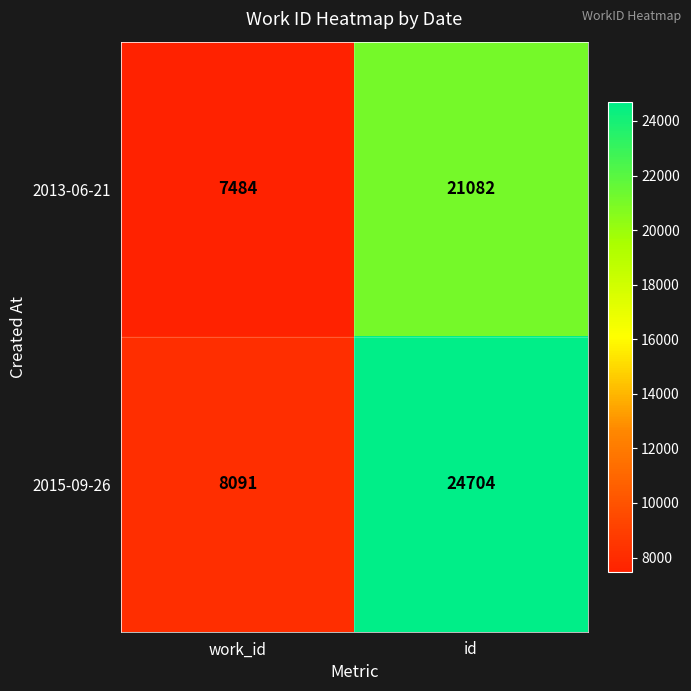

Reading left to right, what are all the values shown in this chart?

2013-06-21: work_id=7484	id=21082
2015-09-26: work_id=8091	id=24704